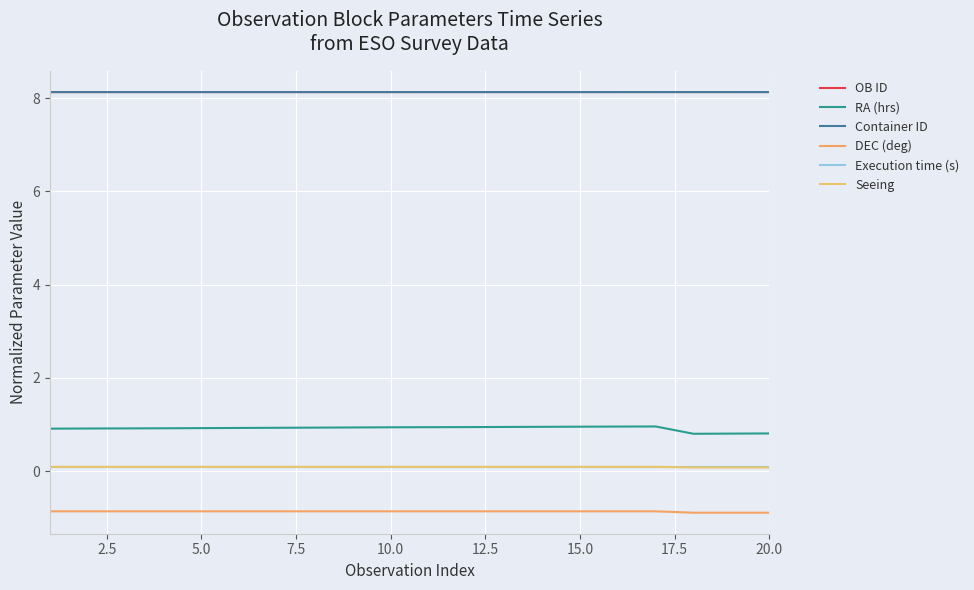

Does the chart have visible grid lines?

Yes